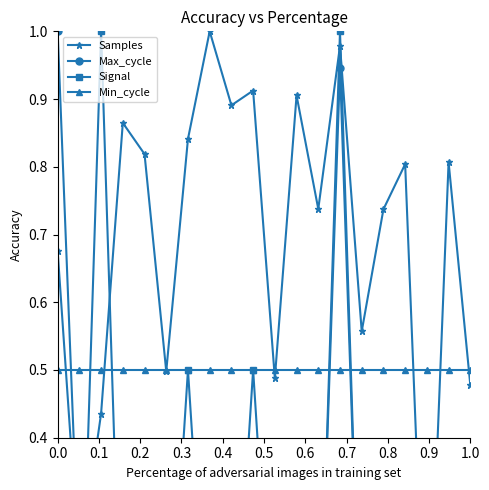

What is the label of the 15th point from the right?

0.5